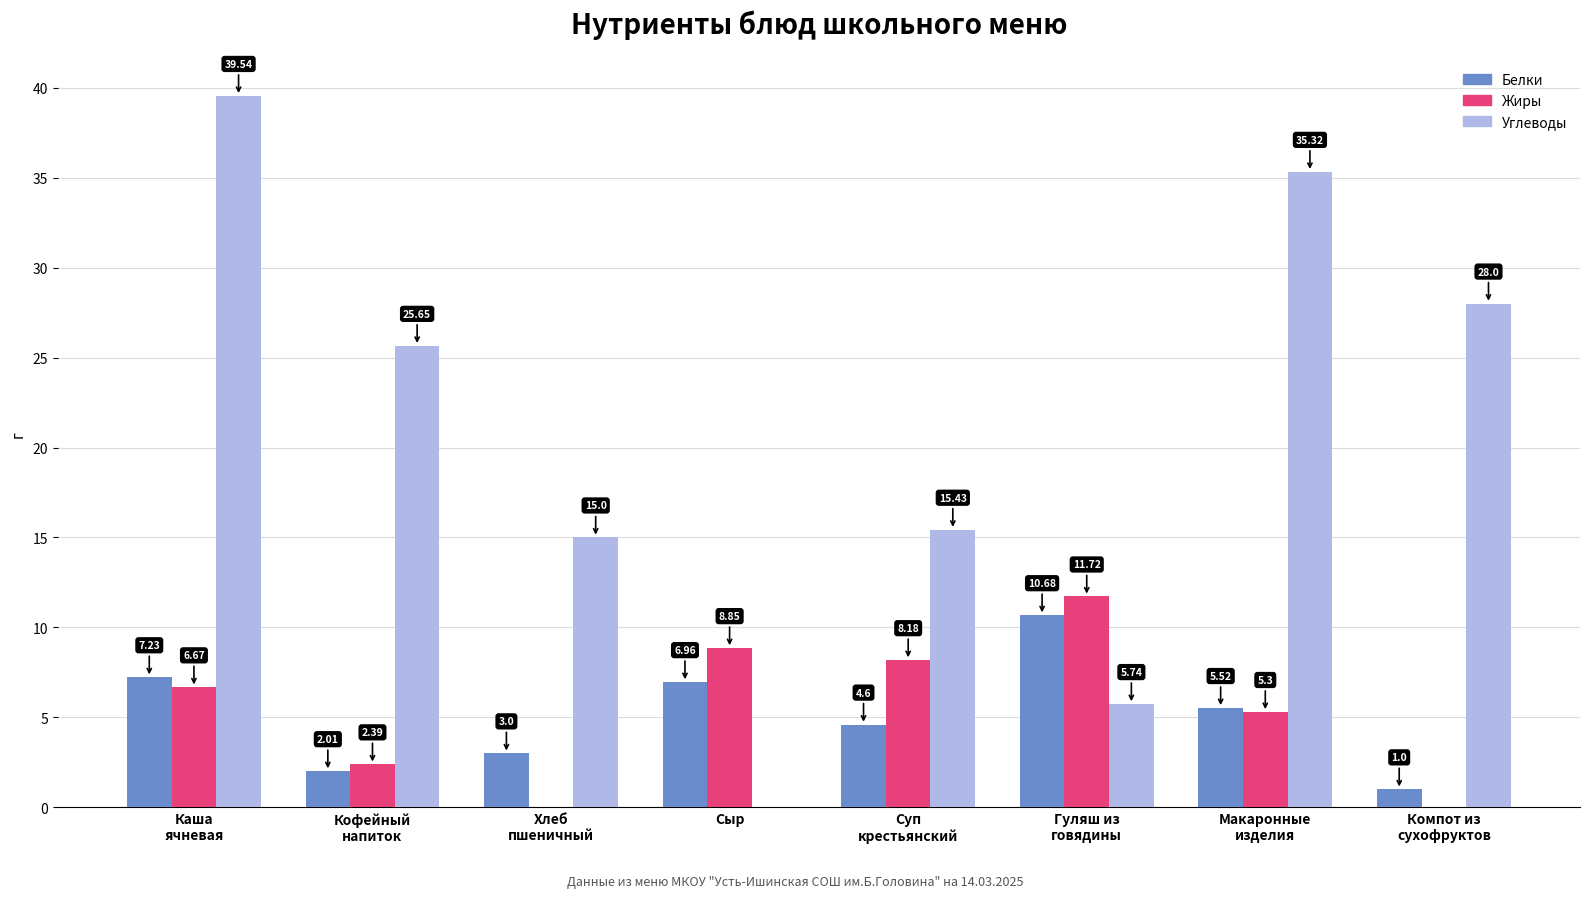

What is the sum of all Белки values?

41.0